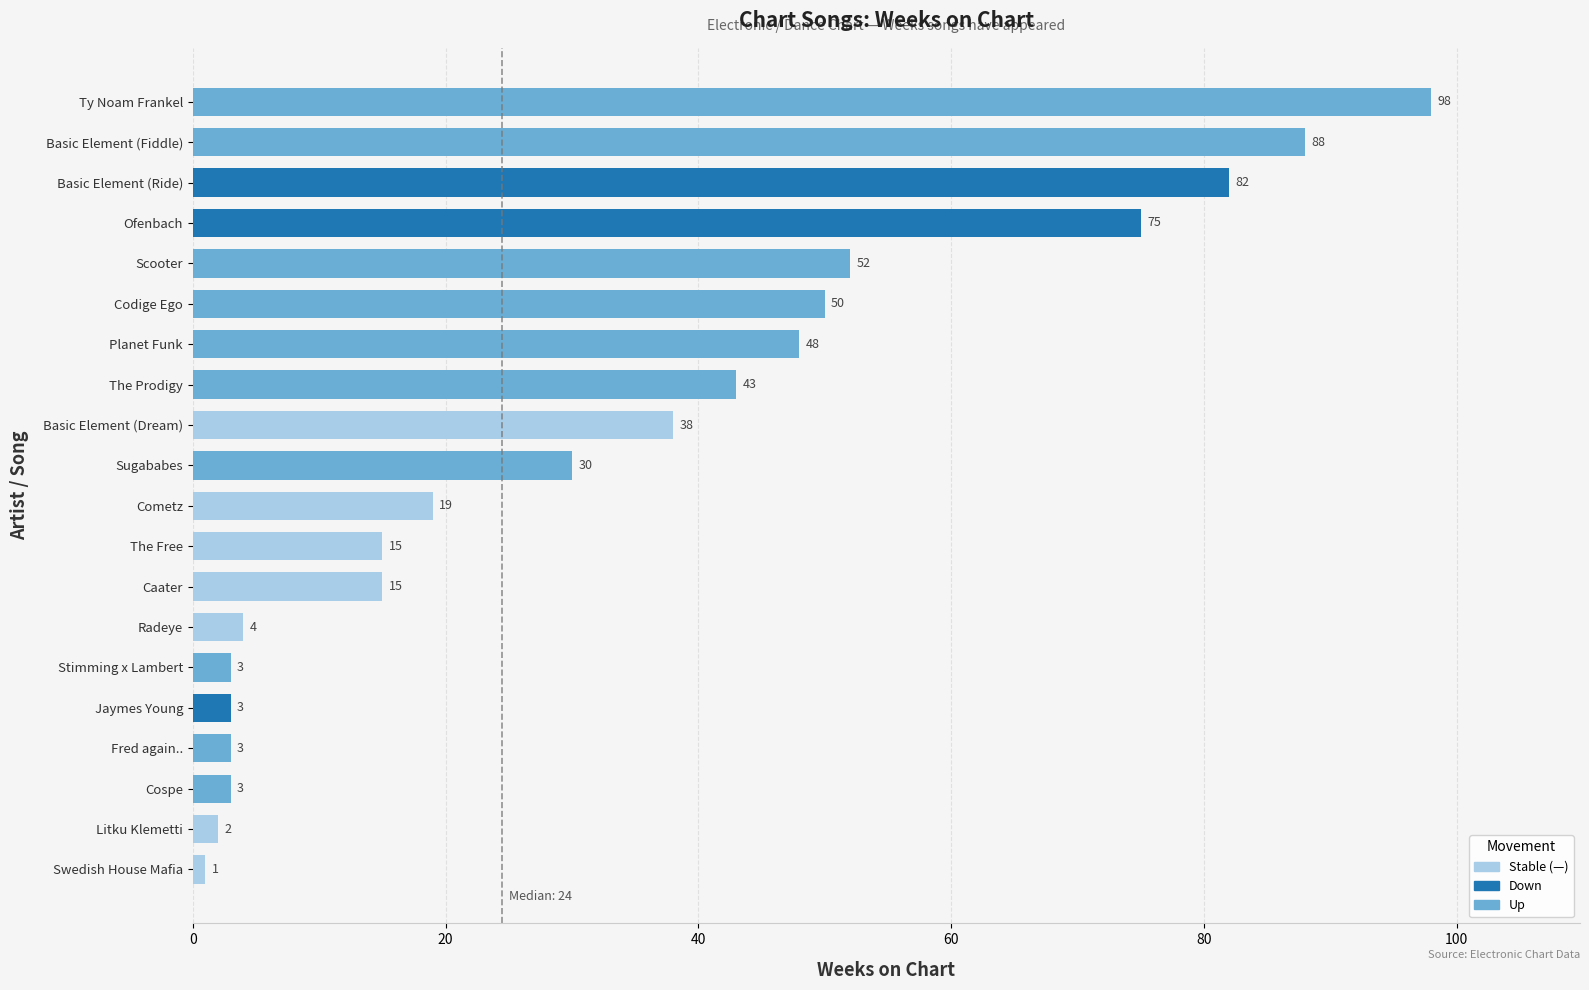

How many data points are less than 30?

10